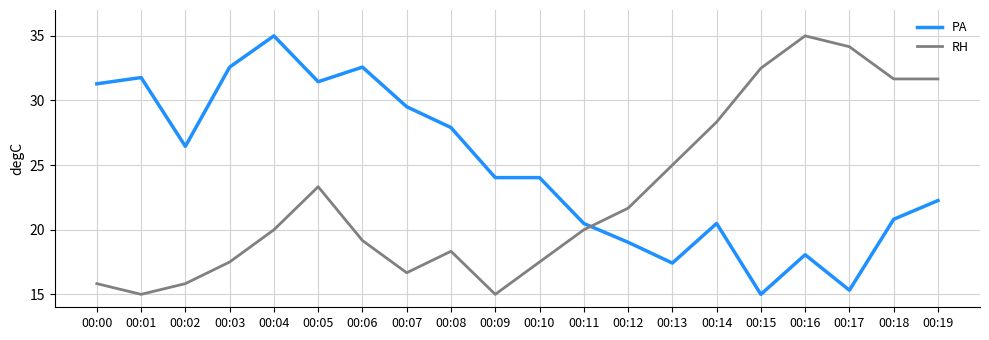

Is the value of RH at 00:00 greater than the value of PA at 00:13?

No